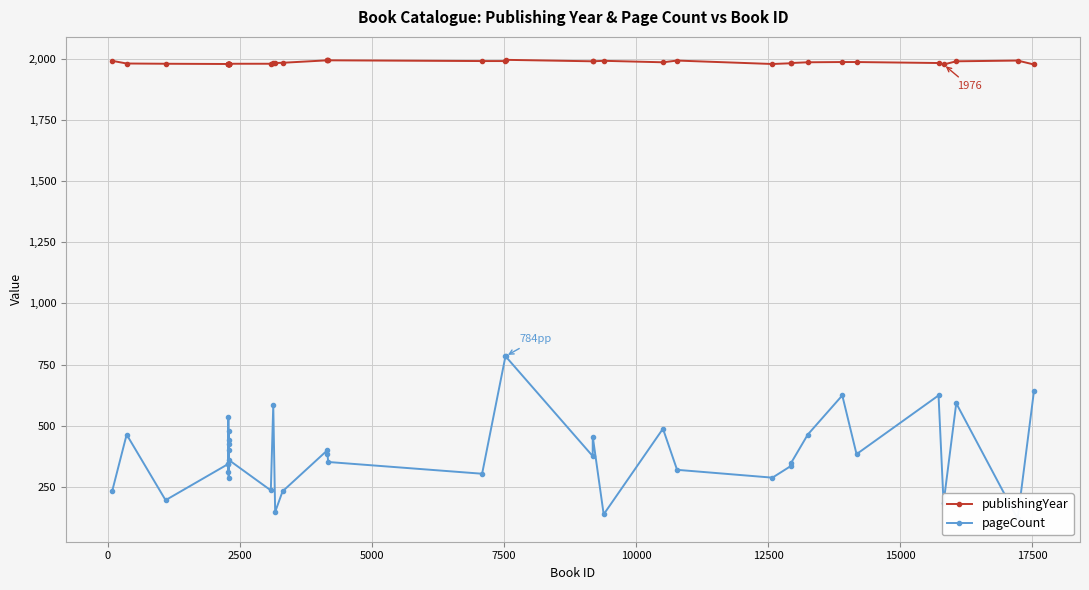

What is the total value across all series at 10000?

2322